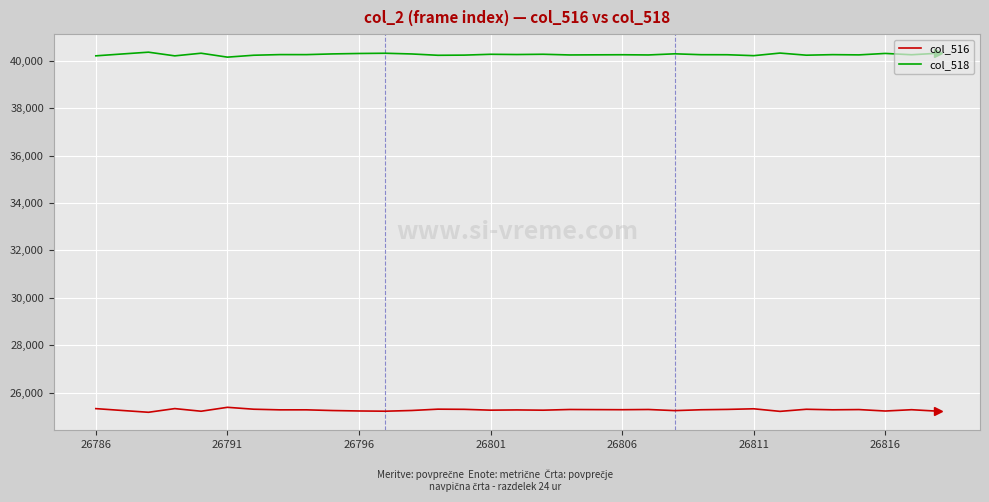

At how many categories does at least one series exceed 38810?

33